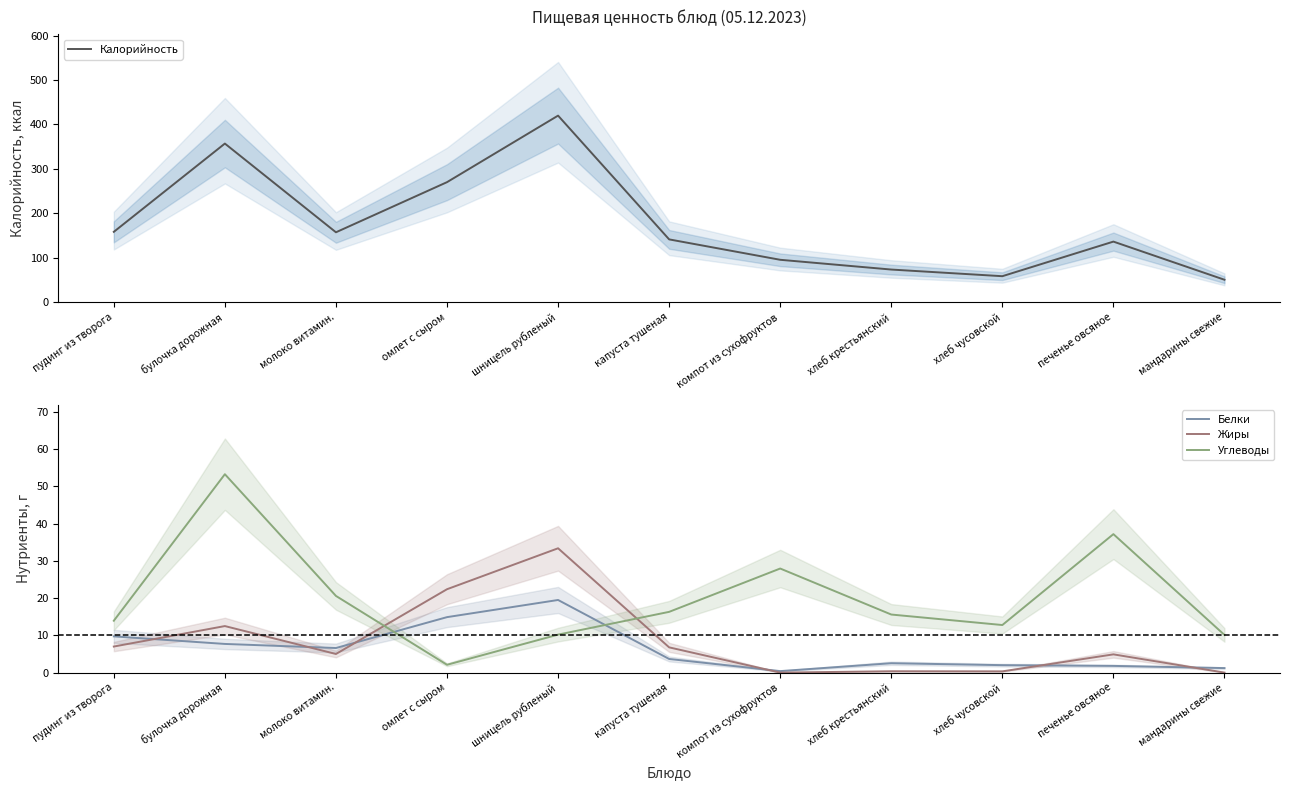

True or false: Жиры has a value of 4.9 at печенье овсяное.

True